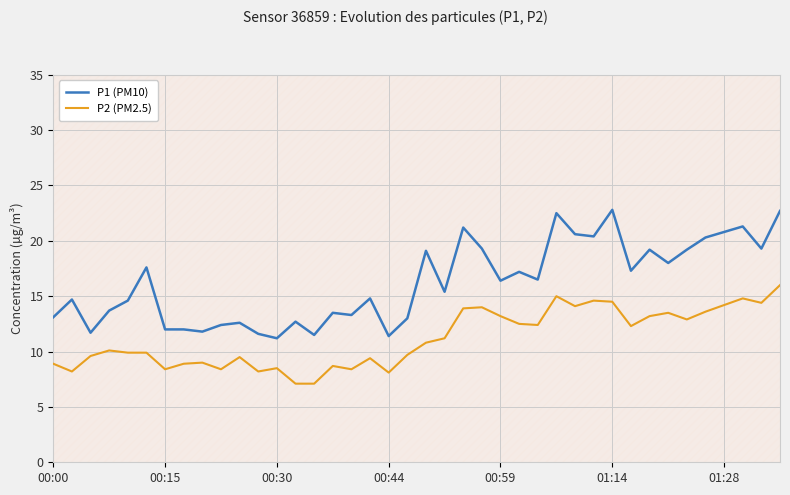

How many values in the P1 (PM10) series are below 16?

20